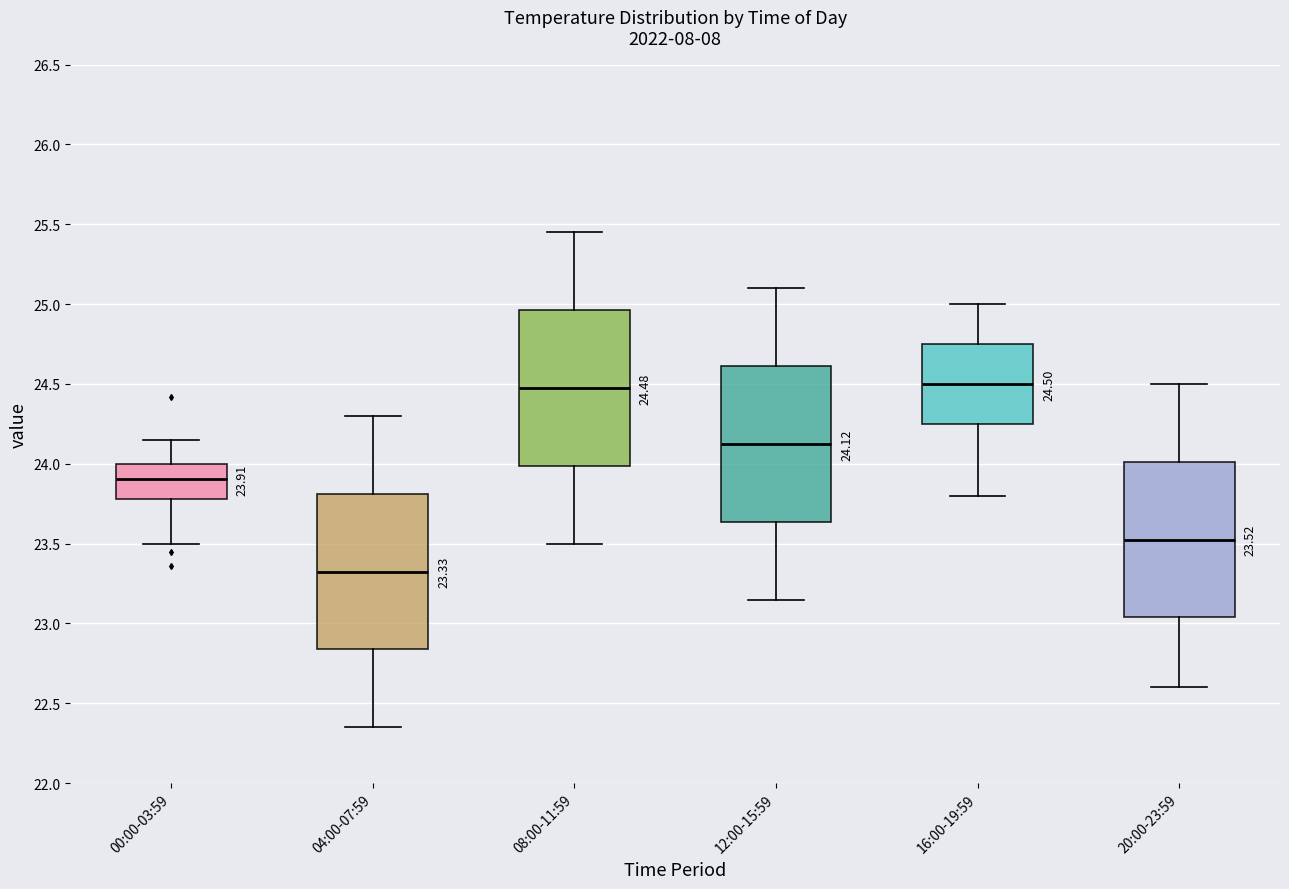

Which box has the lowest median line?

04:00-07:59